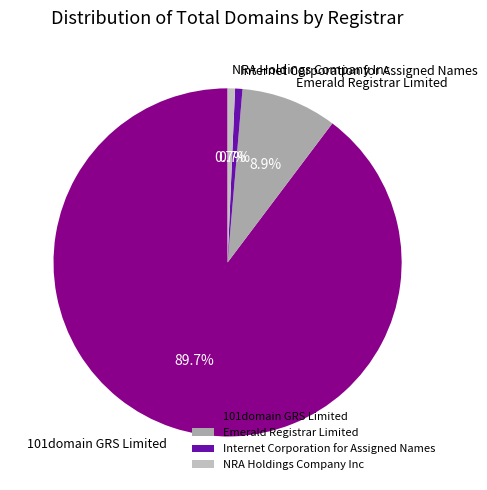

What is the largest slice in the pie chart?

101domain GRS Limited